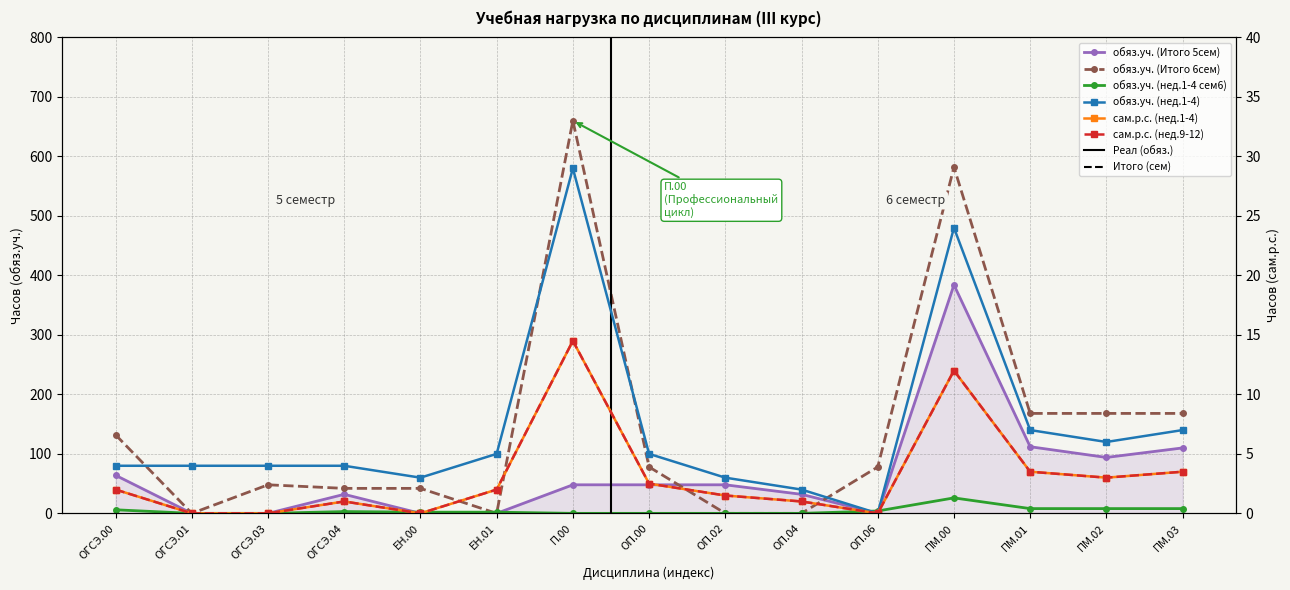

Is this an area chart (filled region under the line)?

No